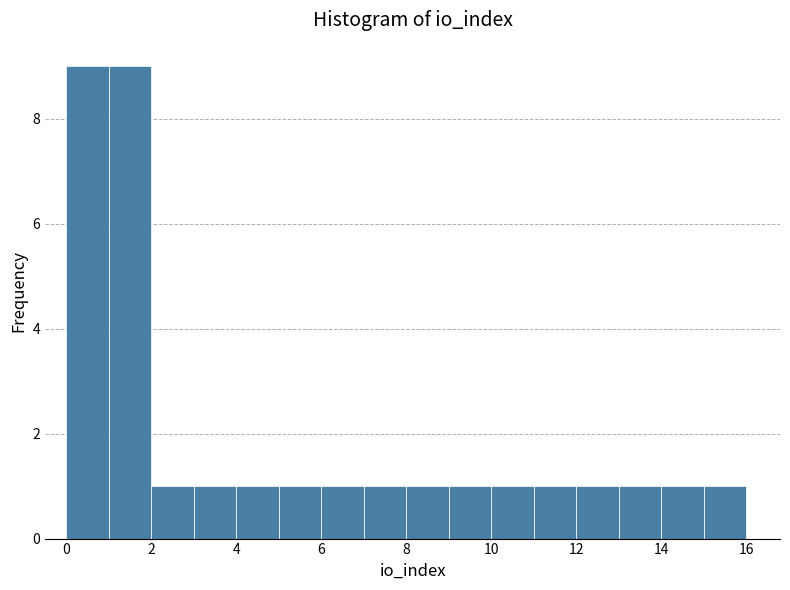

Reading left to right, list every bar in this chart as the range it spans on the x-axis followed by its height. The values are not printed on the chart, so give them approximately, as read against the axis.

0 to 1: 9
1 to 2: 9
2 to 3: 1
3 to 4: 1
4 to 5: 1
5 to 6: 1
6 to 7: 1
7 to 8: 1
8 to 9: 1
9 to 10: 1
10 to 11: 1
11 to 12: 1
12 to 13: 1
13 to 14: 1
14 to 15: 1
15 to 16: 1